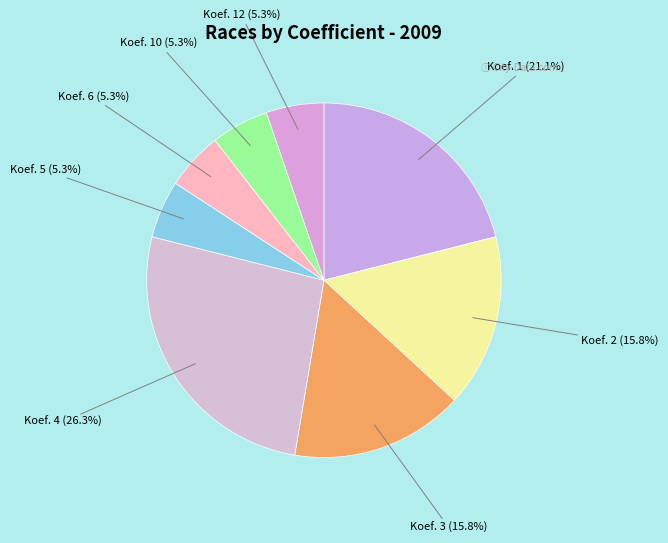

How many slices are in this pie chart?

8